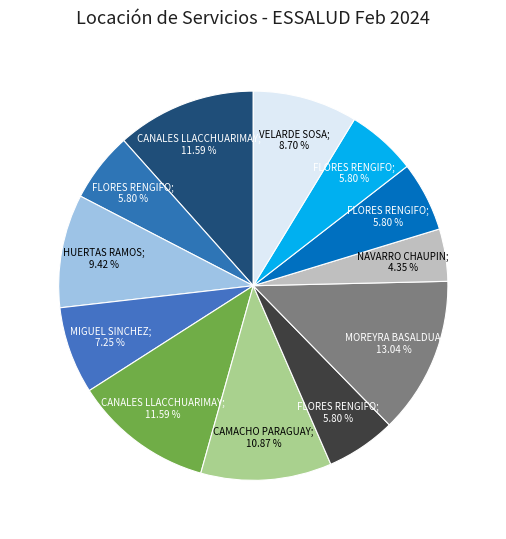

How many slices are in this pie chart?

12